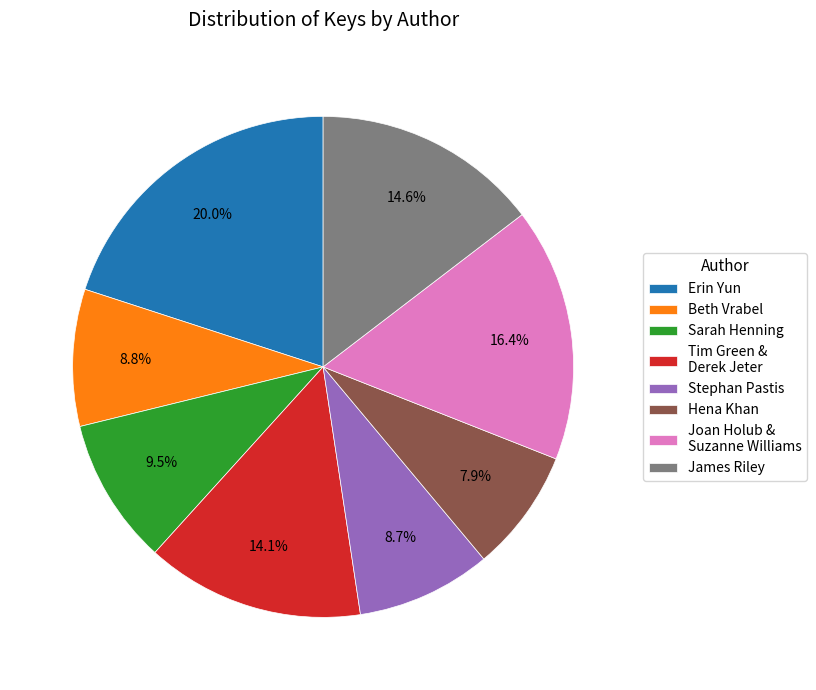

Which slice is the largest?

Erin Yun